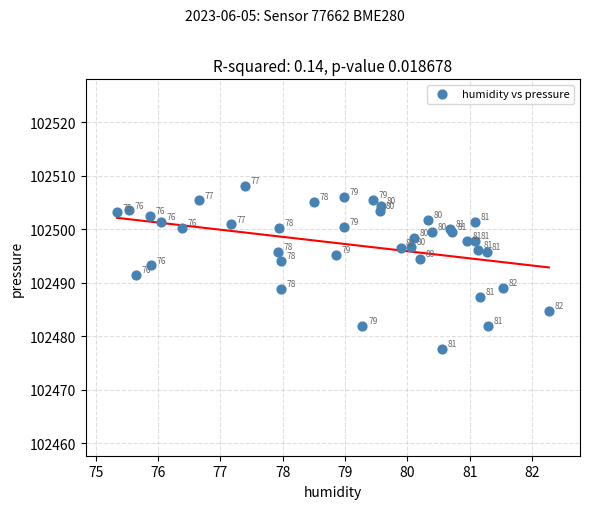

What Y value in the scatter plot is closest to 102492?

102491.4